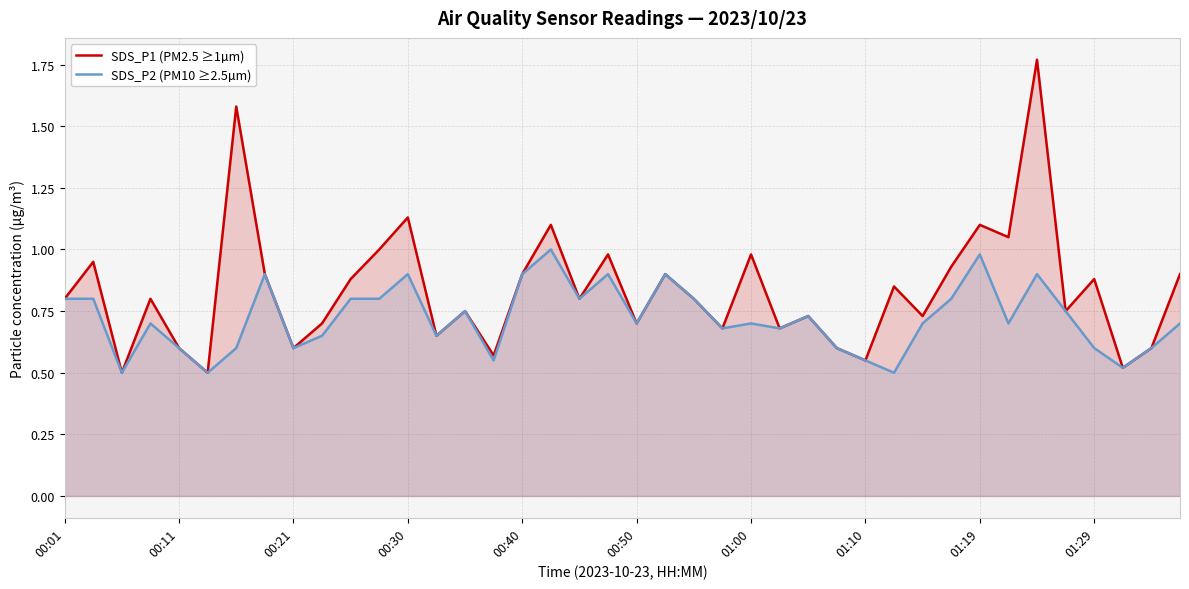

How many lines are shown in the chart?

2